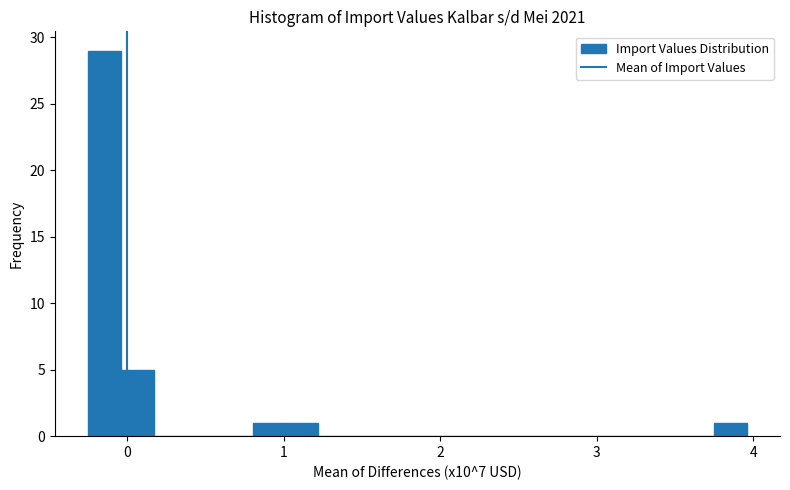

Read against the x-axis, roughly where is the centre of the tallest bar?

-0.1